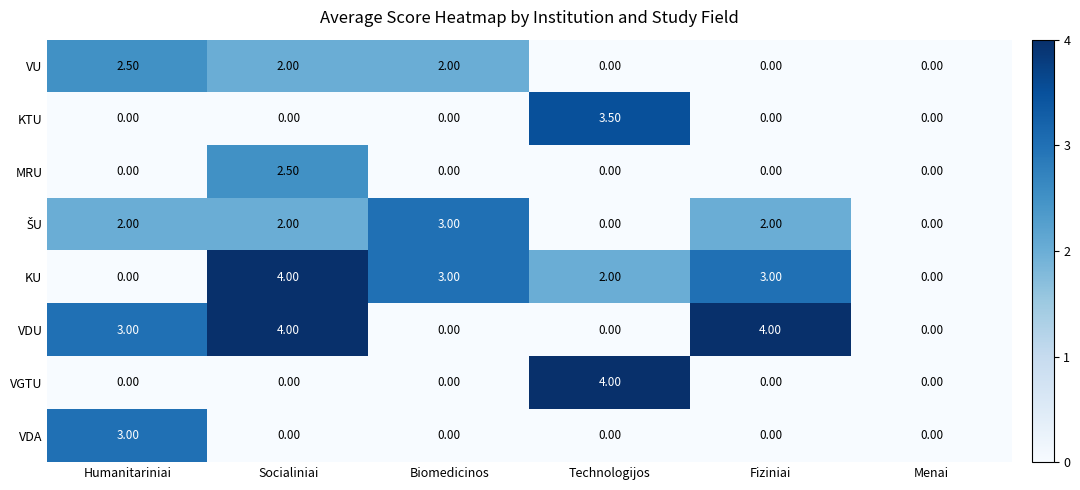

What is the difference between the KU values at Fiziniai and Humanitariniai?

3.0